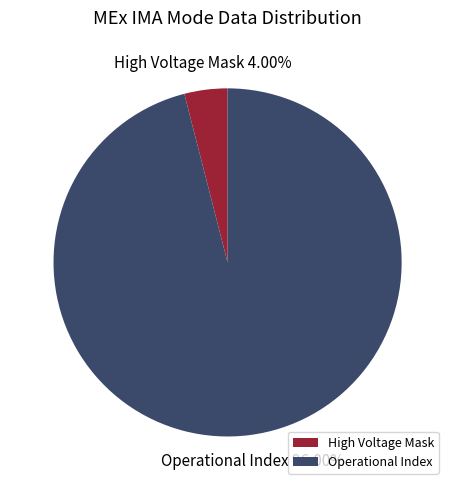

What is the smallest slice in the pie chart?

High Voltage Mask